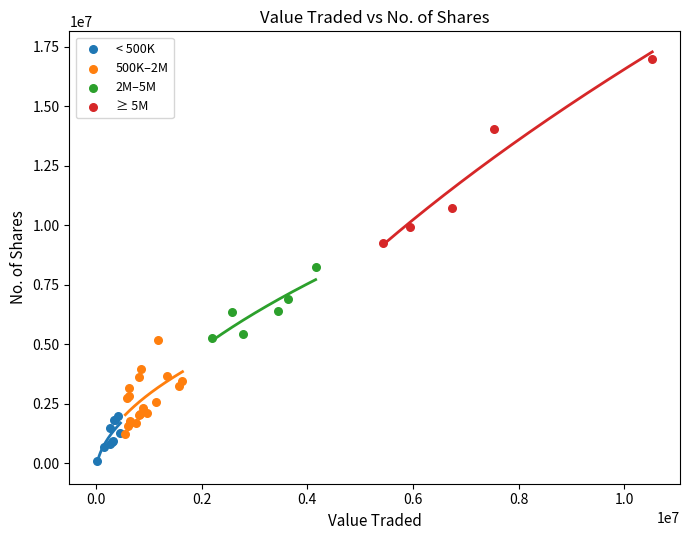

Which series has the largest Y range (max minus min)?

≥ 5M